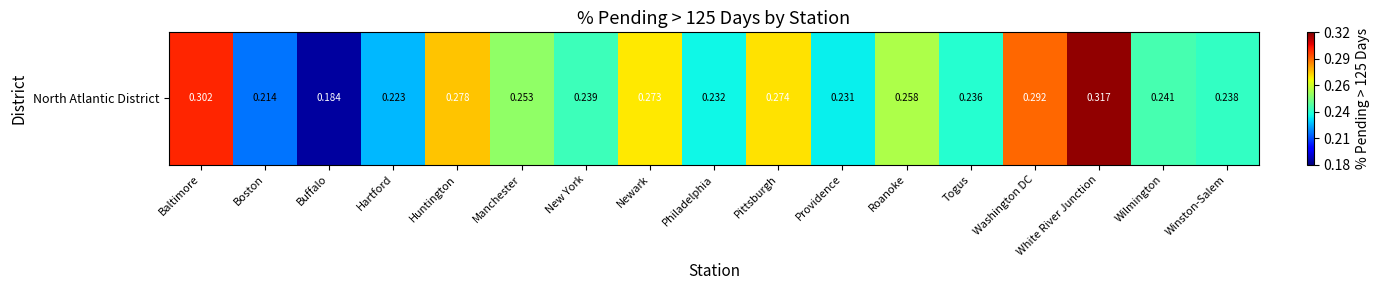

Is it true that the value at New York is 0.2?

True